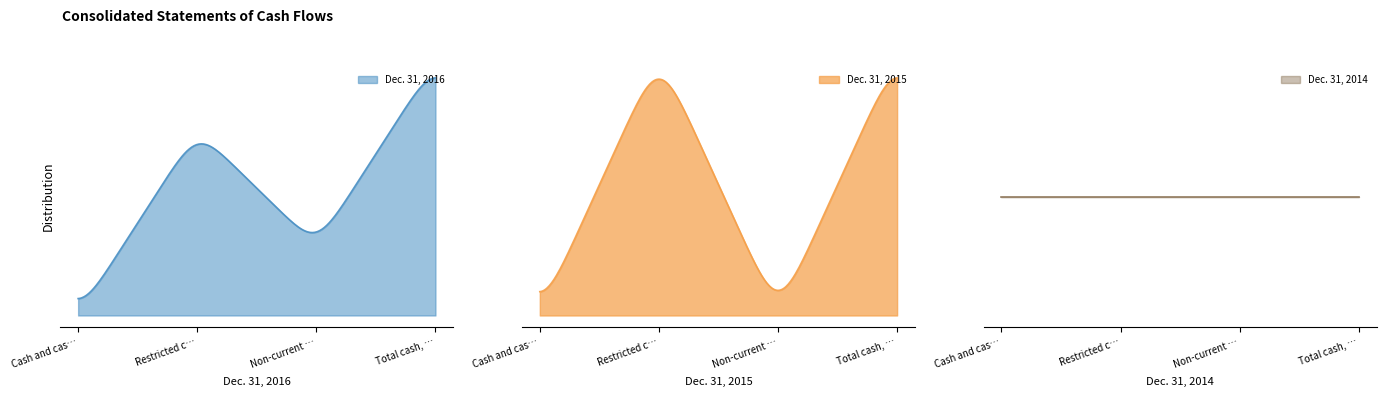

Which series has the widest spread of values?

Dec. 31, 2016